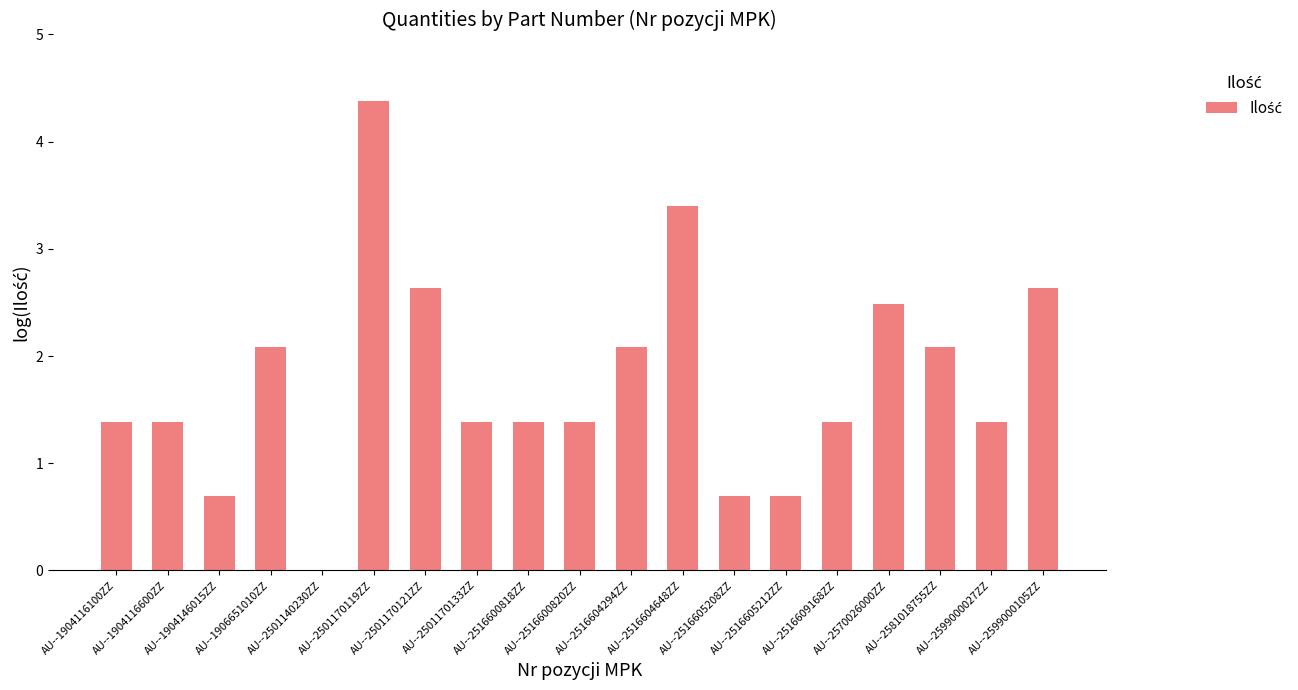

Reading right to left, what are all the values shown in this chart?

AU--2599000105ZZ=2.6	AU--2599000027ZZ=1.4	AU--2581018755ZZ=2.1	AU--2570026000ZZ=2.5	AU--2516609168ZZ=1.4	AU--2516605212ZZ=0.7	AU--2516605208ZZ=0.7	AU--2516604648ZZ=3.4	AU--2516604294ZZ=2.1	AU--2516600820ZZ=1.4	AU--2516600818ZZ=1.4	AU--2501170133ZZ=1.4	AU--2501170121ZZ=2.6	AU--2501170119ZZ=4.4	AU--2501140230ZZ=0.0	AU--1906651010ZZ=2.1	AU--1904146015ZZ=0.7	AU--1904116600ZZ=1.4	AU--1904116100ZZ=1.4